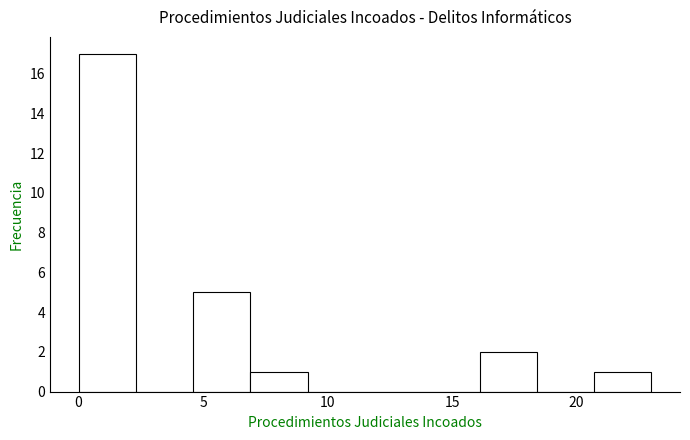

Over which range of the x-axis is the bar tallest?

0.0 to 2.3